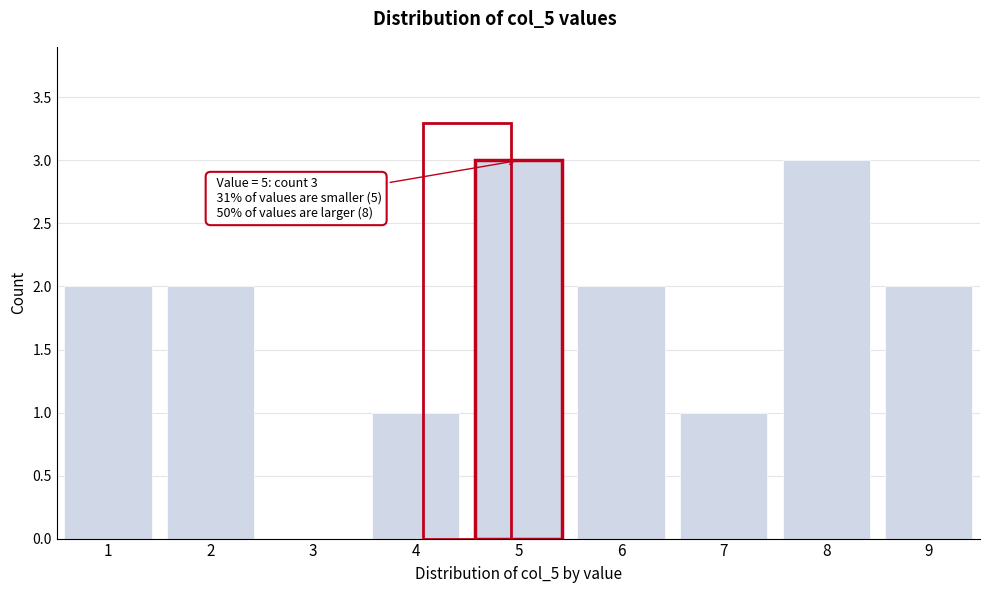

Reading left to right, what are all the values shown in this chart?

1=2	2=2	3=0	4=1	5=3	6=2	7=1	8=3	9=2